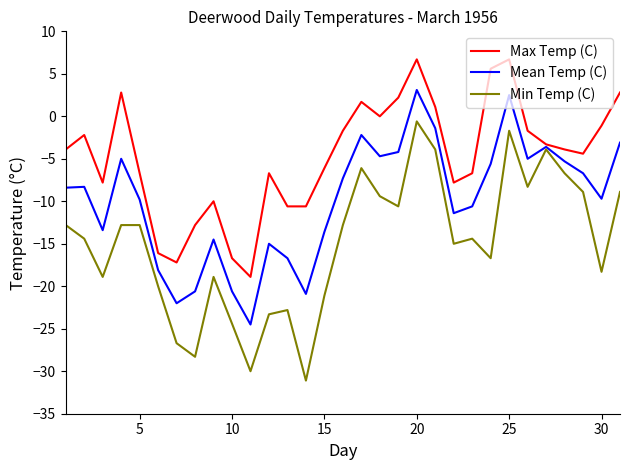

Which series has the largest range (max minus min)?

Min Temp (C)